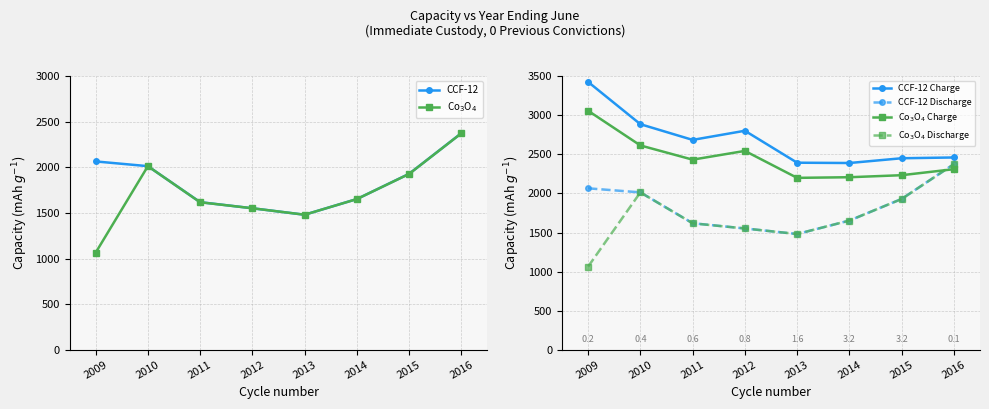

Does the chart display data point markers on the line(s)?

Yes